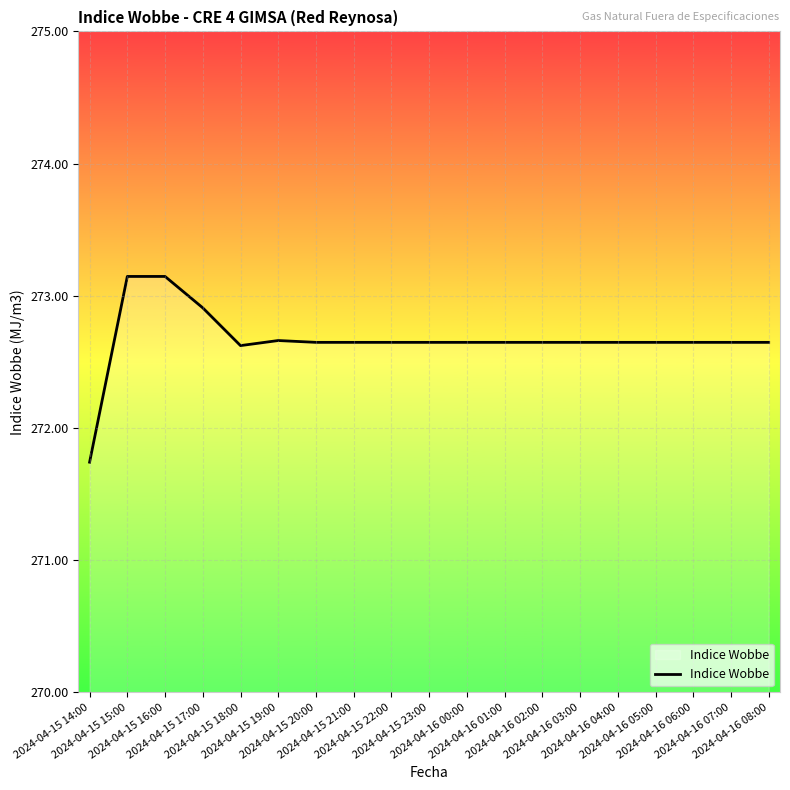

At which label is the value closest to 272?

2024-04-15 14:00